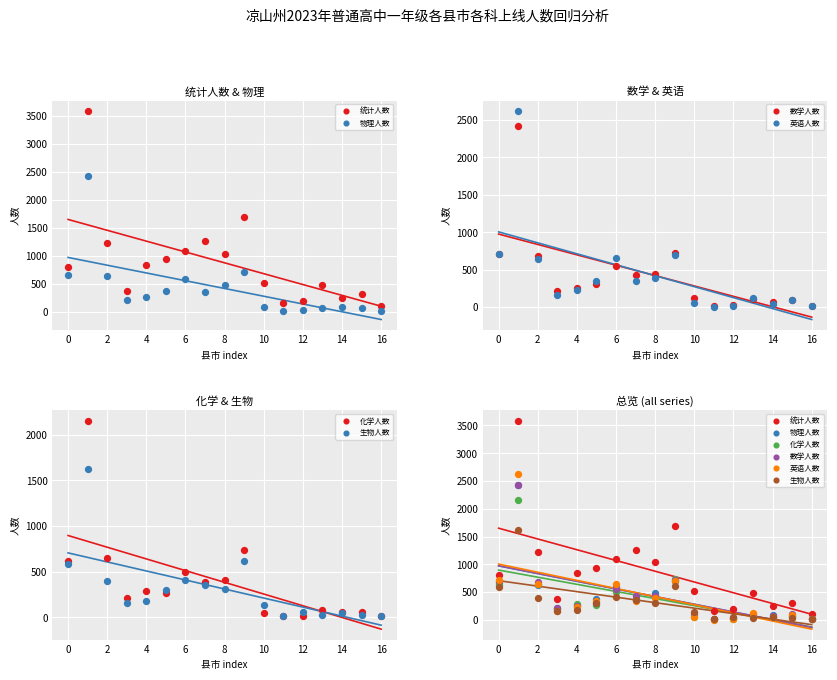

At which category is the sum across all series the highest?

西昌市